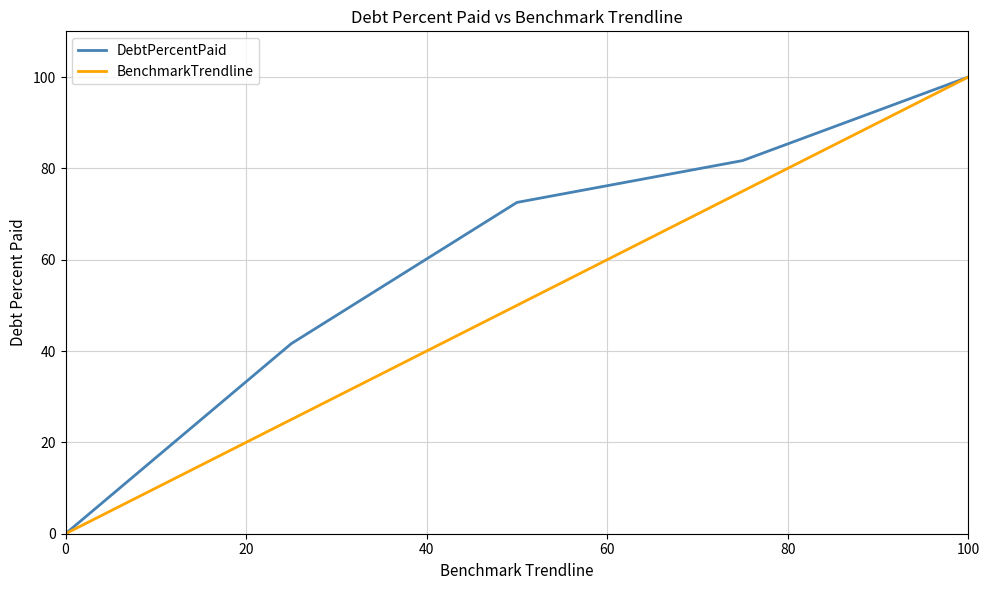

What are all the series names shown in the legend?

DebtPercentPaid, BenchmarkTrendline